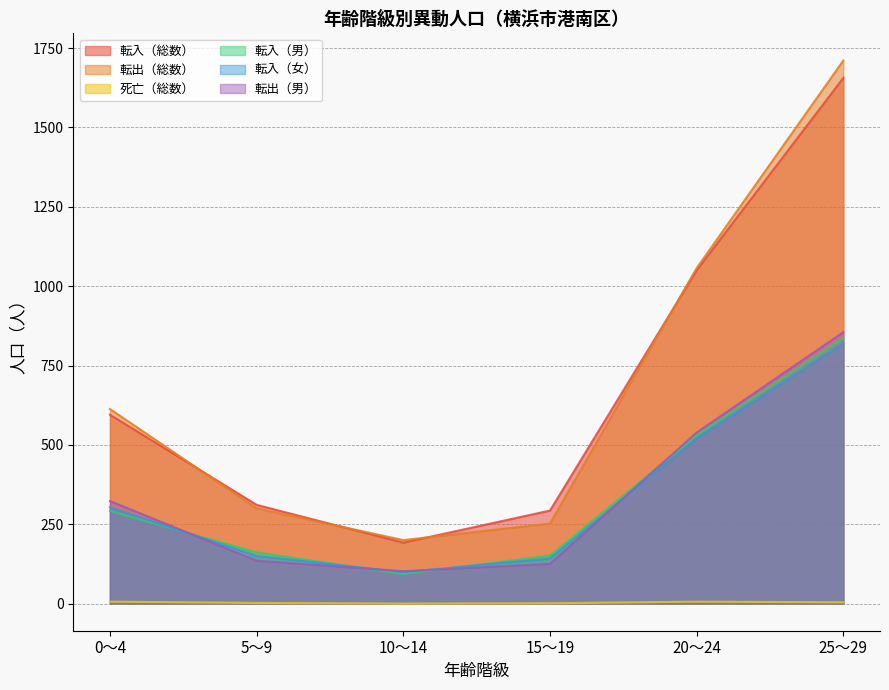

True or false: 転出（総数） and 転出（男） cross at least once.

False